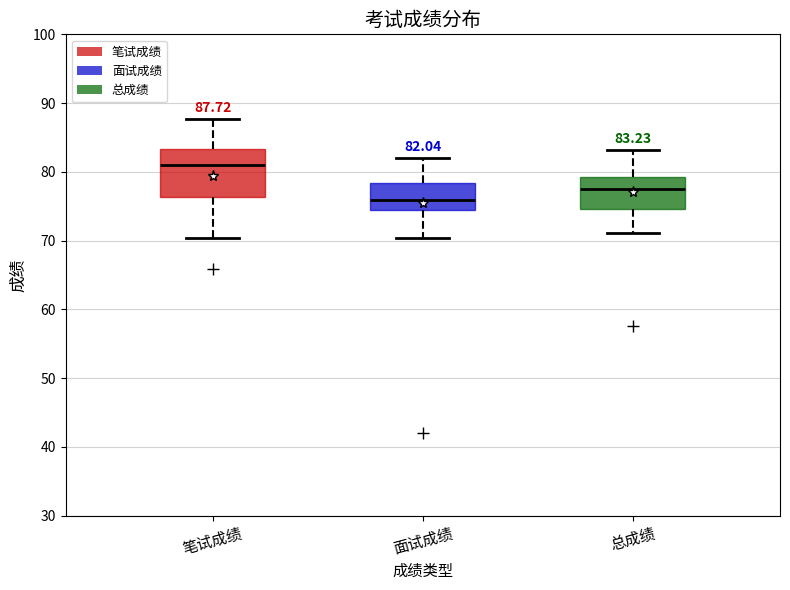

Which box has the lowest median line?

面试成绩